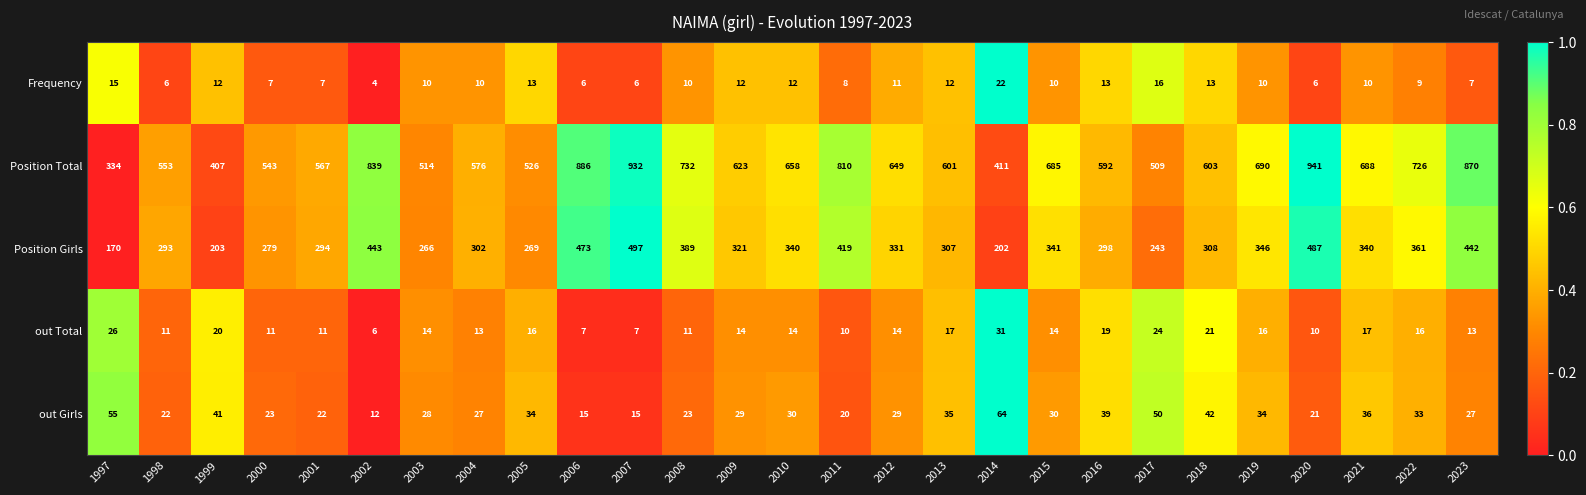

Which series has the largest total across all categories?

Position Total